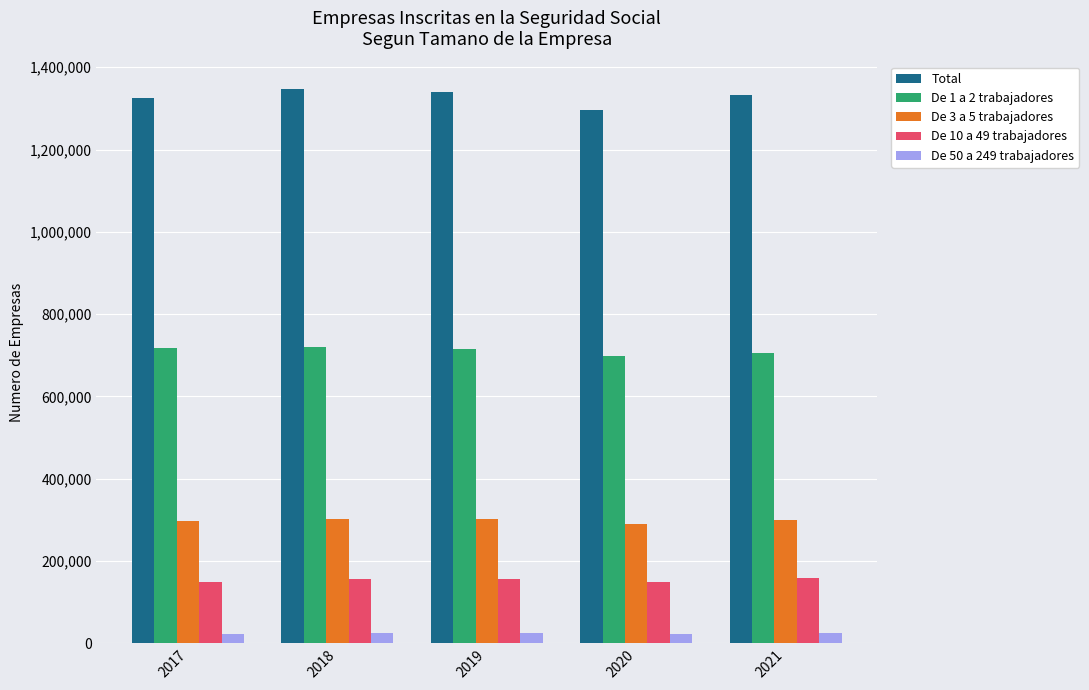

What is the spread (max minus min) of values at 2019?

1315261